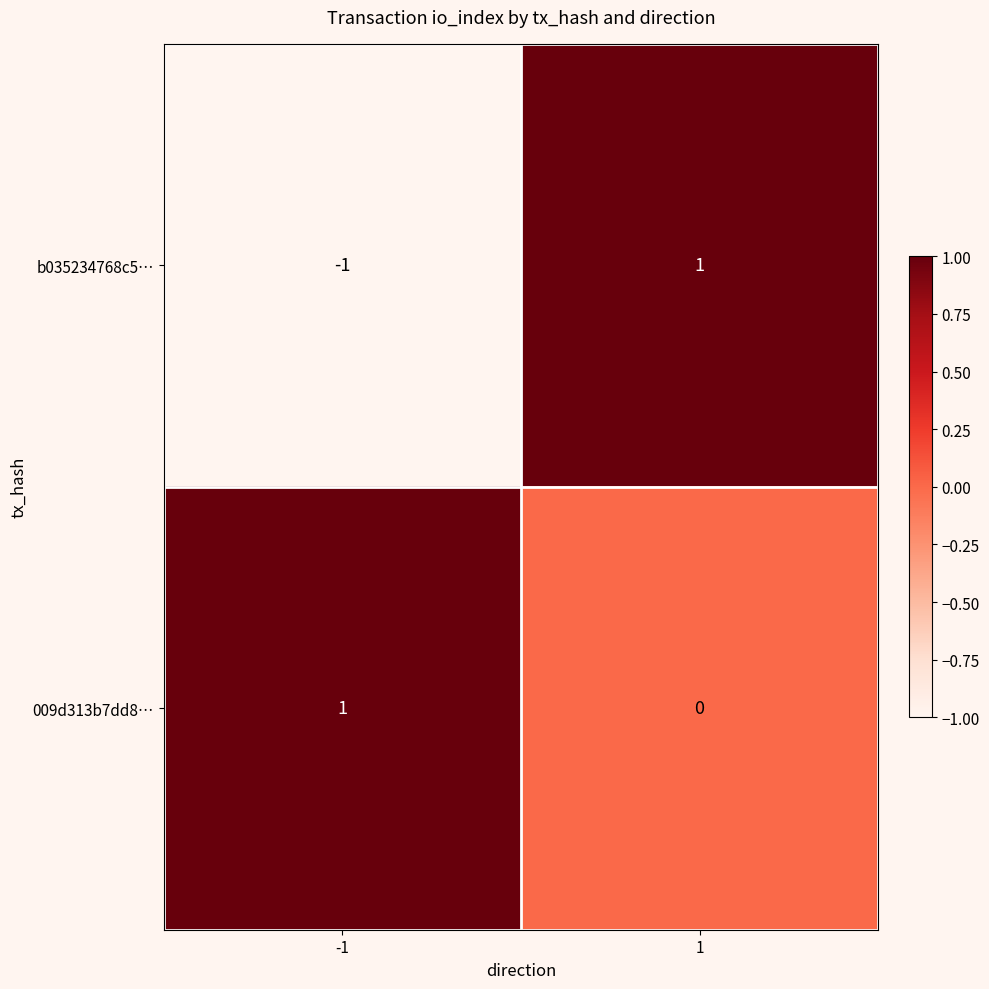

Reading left to right, what are all the values shown in this chart?

b035234768c5…: -1=-1	1=1
009d313b7dd8…: -1=1	1=0